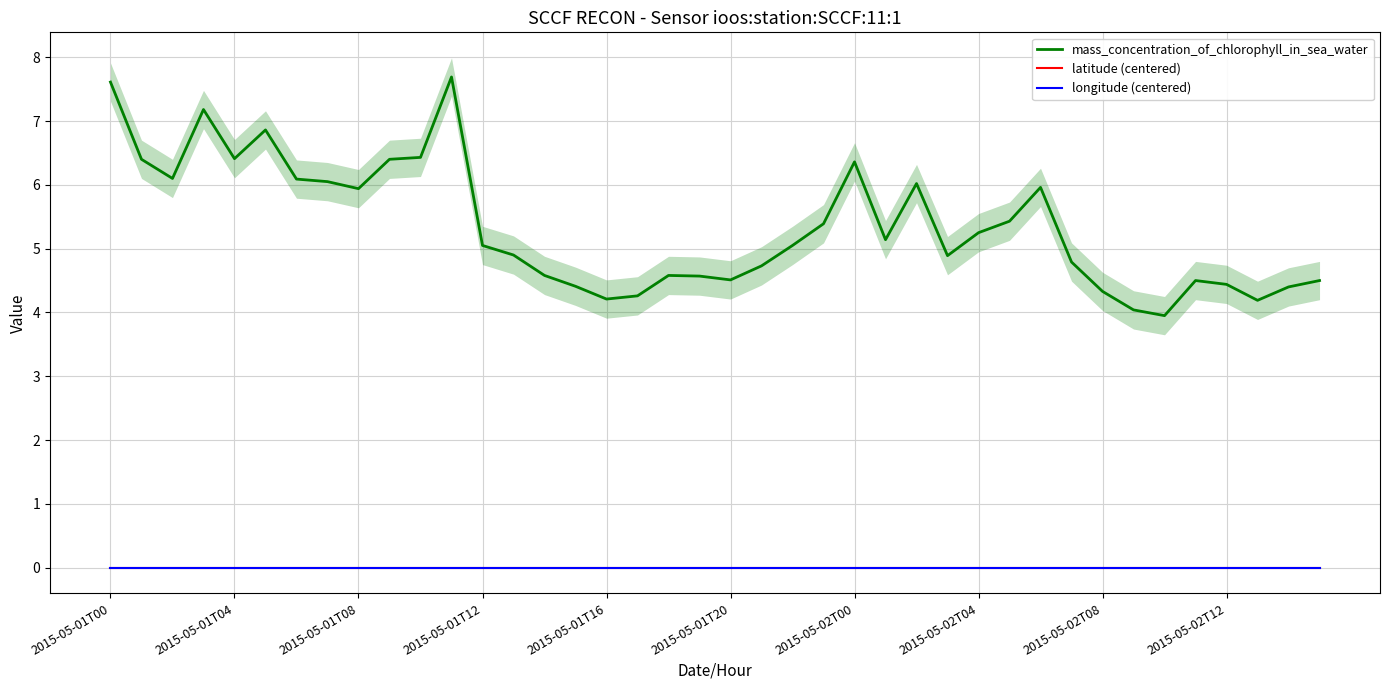

Reading right to left, list all the values displayed in this chart.

mass_concentration_of_chlorophyll_in_sea_water: 4.5	4.4	4.2	4.4	4.5	4.0	4.0	4.3	4.8	6.0	5.4	5.2	4.9	6.0	5.1	6.4	5.4	5.0	4.7	4.5	4.6	4.6	4.3	4.2	4.4	4.6	4.9	5.0	7.7	6.4	6.4	5.9	6.0	6.1	6.9	6.4	7.2	6.1	6.4	7.6
latitude (centered): 0.0	0.0	0.0	0.0	0.0	0.0	0.0	0.0	0.0	0.0	0.0	0.0	0.0	0.0	0.0	0.0	0.0	0.0	0.0	0.0	0.0	0.0	0.0	0.0	0.0	0.0	0.0	0.0	0.0	0.0	0.0	0.0	0.0	0.0	0.0	0.0	0.0	0.0	0.0	0.0
longitude (centered): 0.0	0.0	0.0	0.0	0.0	0.0	0.0	0.0	0.0	0.0	0.0	0.0	0.0	0.0	0.0	0.0	0.0	0.0	0.0	0.0	0.0	0.0	0.0	0.0	0.0	0.0	0.0	0.0	0.0	0.0	0.0	0.0	0.0	0.0	0.0	0.0	0.0	0.0	0.0	0.0